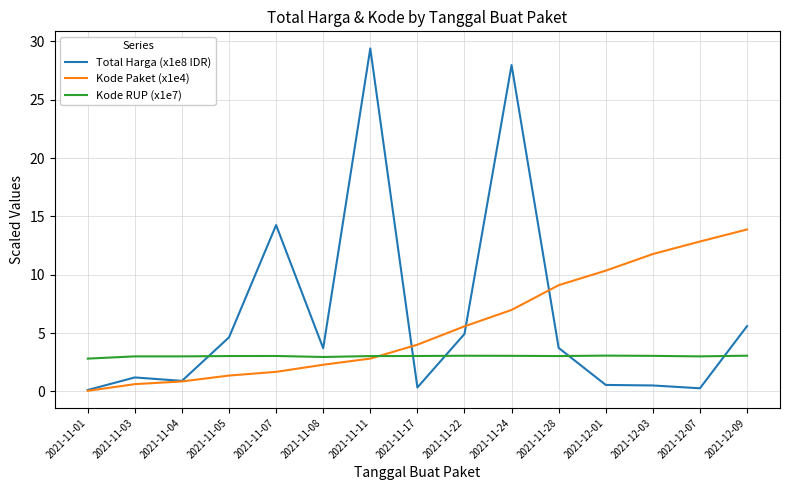

At 2021-12-09, list the series in order from largest to smallest.

Kode Paket (x1e4), Total Harga (x1e8 IDR), Kode RUP (x1e7)